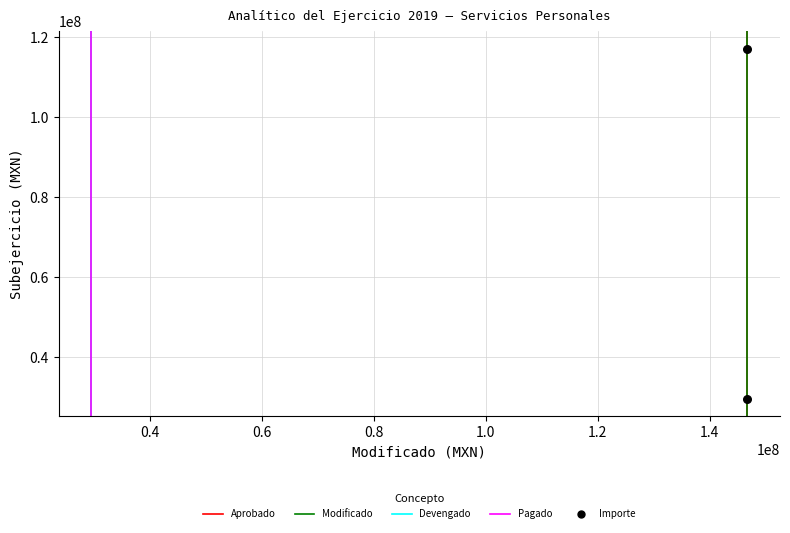

How many data points are displayed?

2